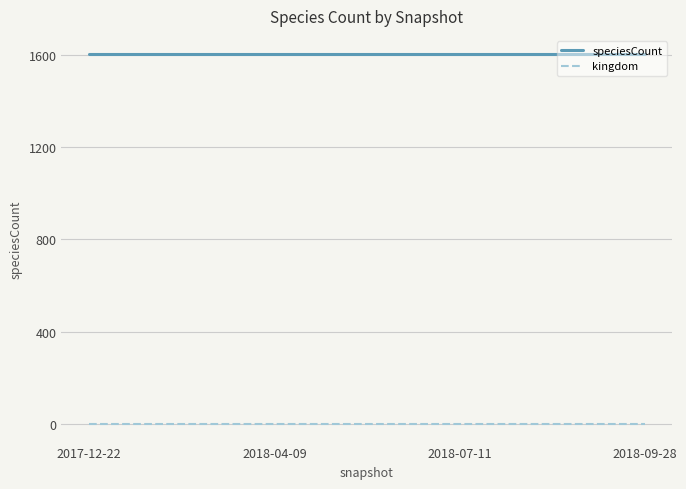

The value of speciesCount at 2018-04-09 is 1018. True or false?

False